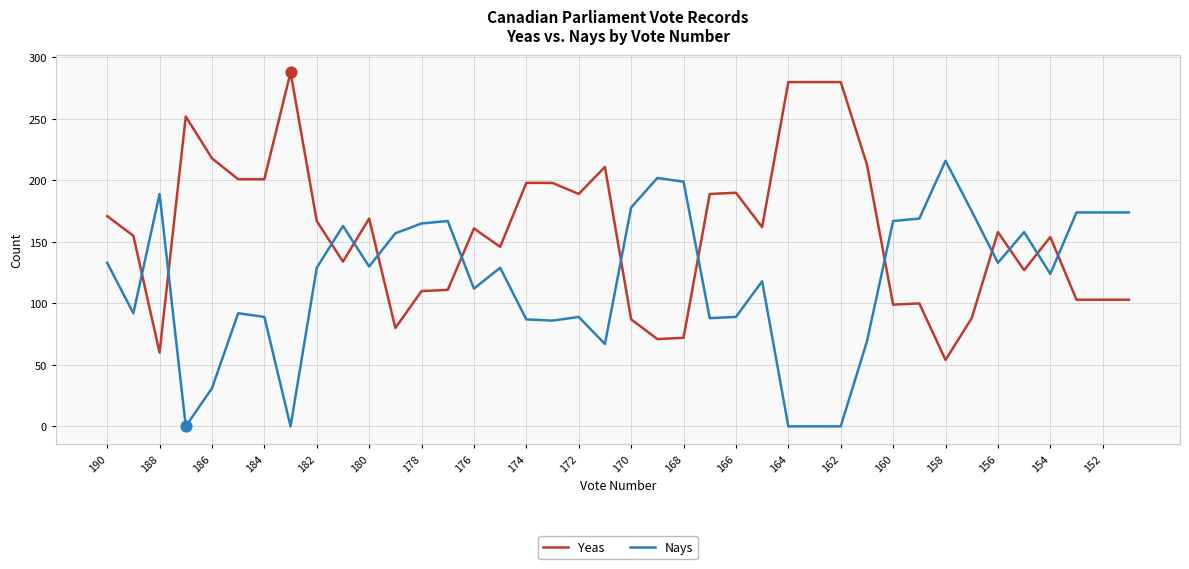

At how many categories does at least one series exceed 151?

39